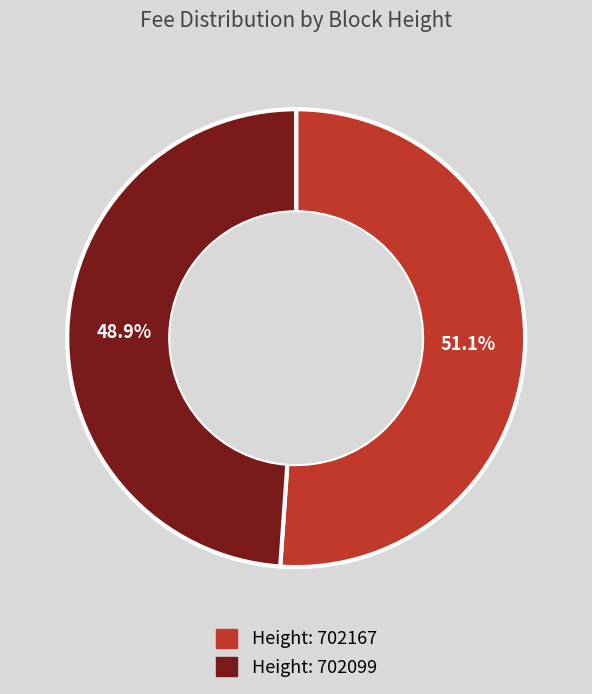

Is there a majority slice in this chart?

Yes